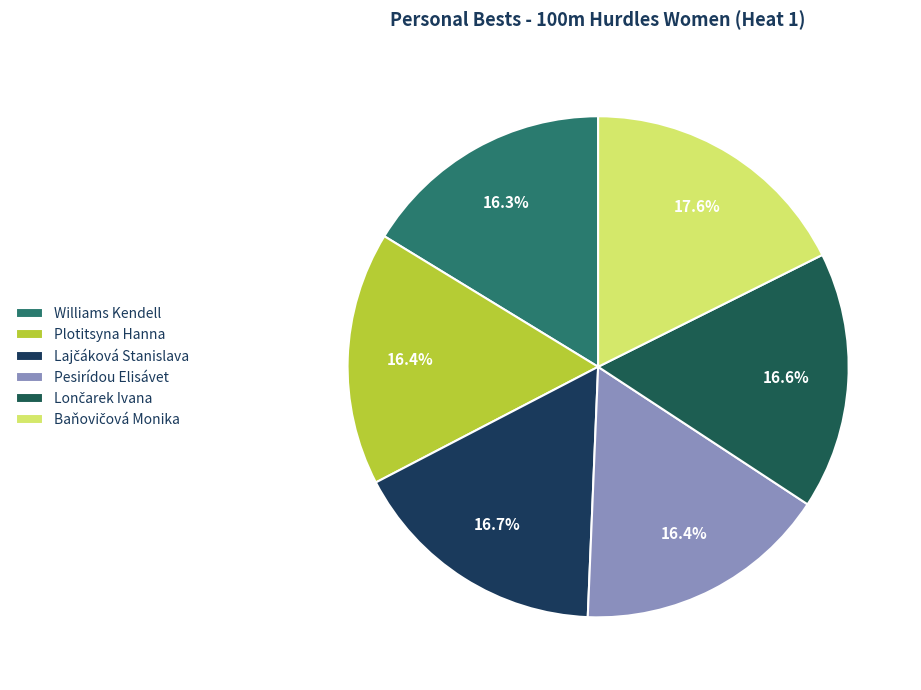

How many slices are in this pie chart?

6